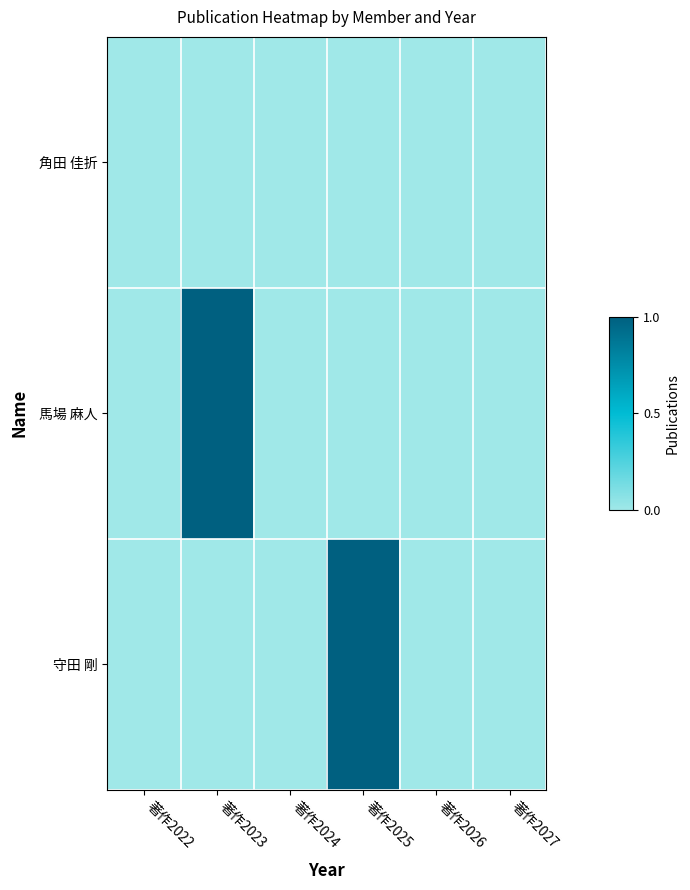

At how many categories does at least one series exceed 0?

2